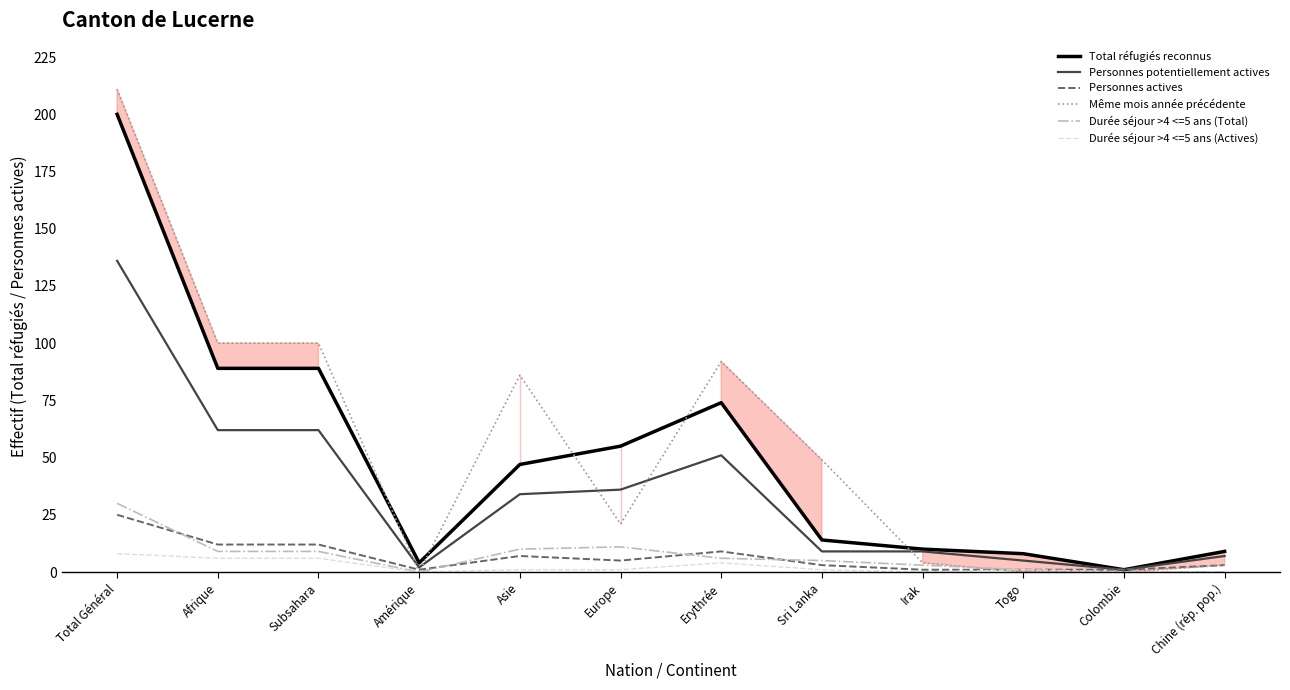

True or false: Durée séjour >4 <=5 ans (Actives) and Durée séjour >4 <=5 ans (Total) cross at least once.

False